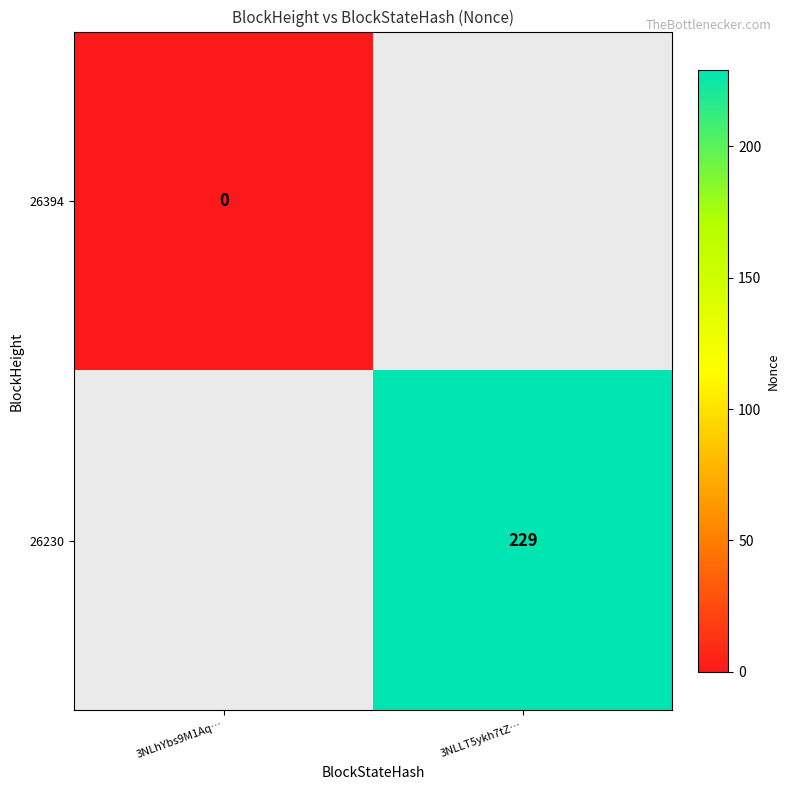

The 26230 series shows 229 at 3NLLT5ykh7tZ…. True or false?

True